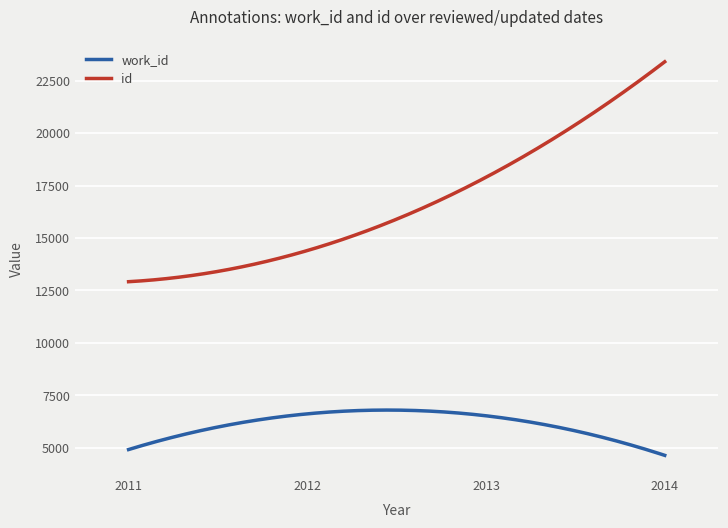

Does the chart have visible grid lines?

Yes